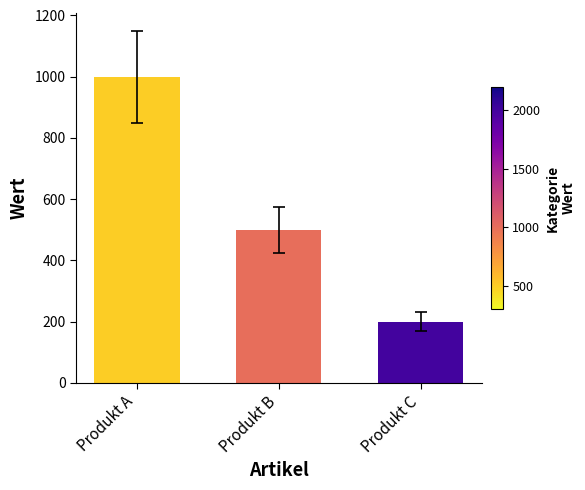

Rank the categories by value from lowest to highest.

Produkt C, Produkt B, Produkt A